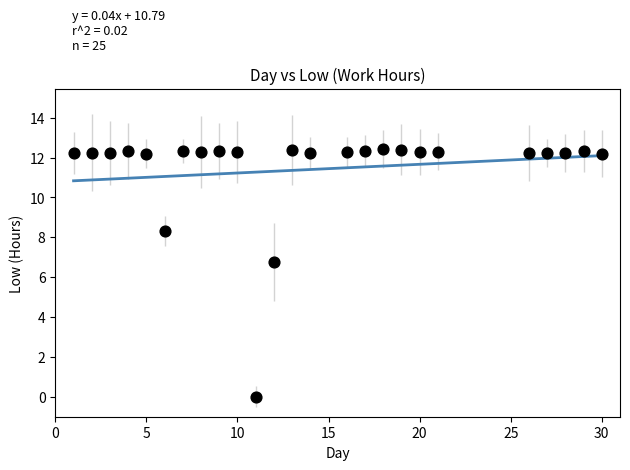

What Y value in the scatter plot is closest to 6?

6.7